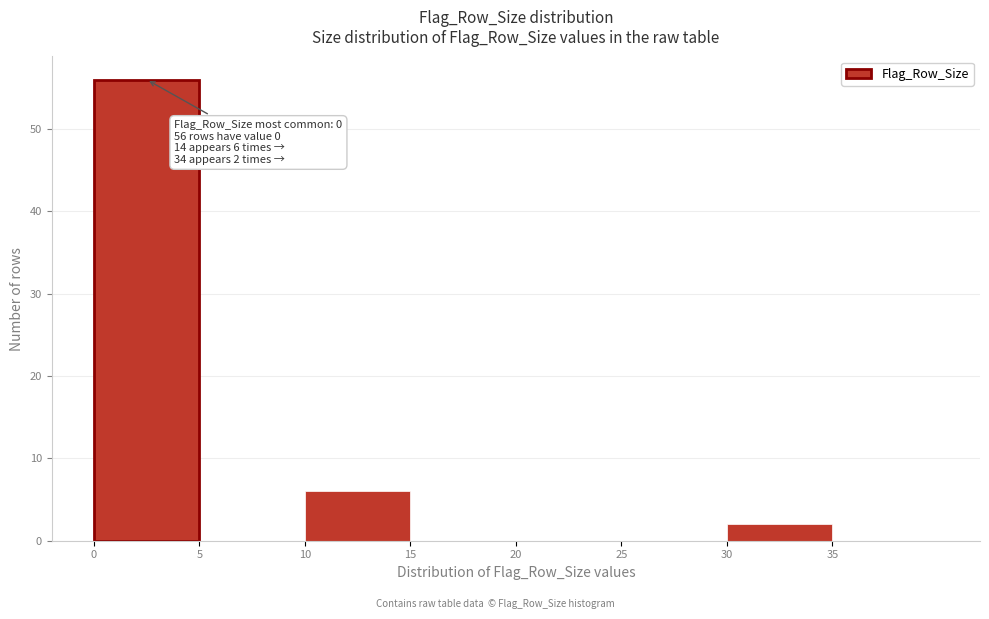

Over which range of the x-axis is the bar tallest?

0 to 5